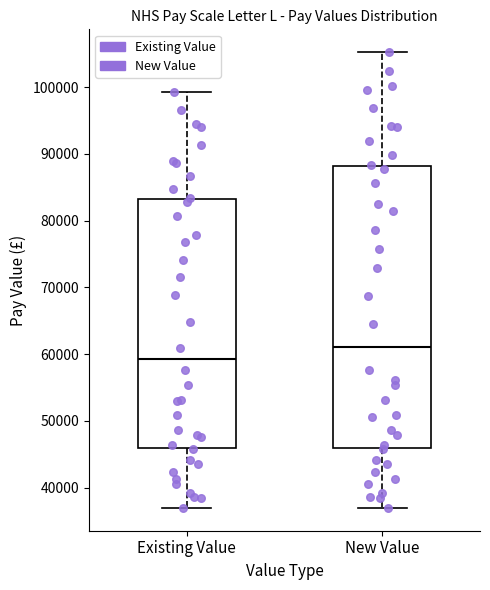

Comparing the boxes themselves (not the whiskers), which one is the tallest?

New Value